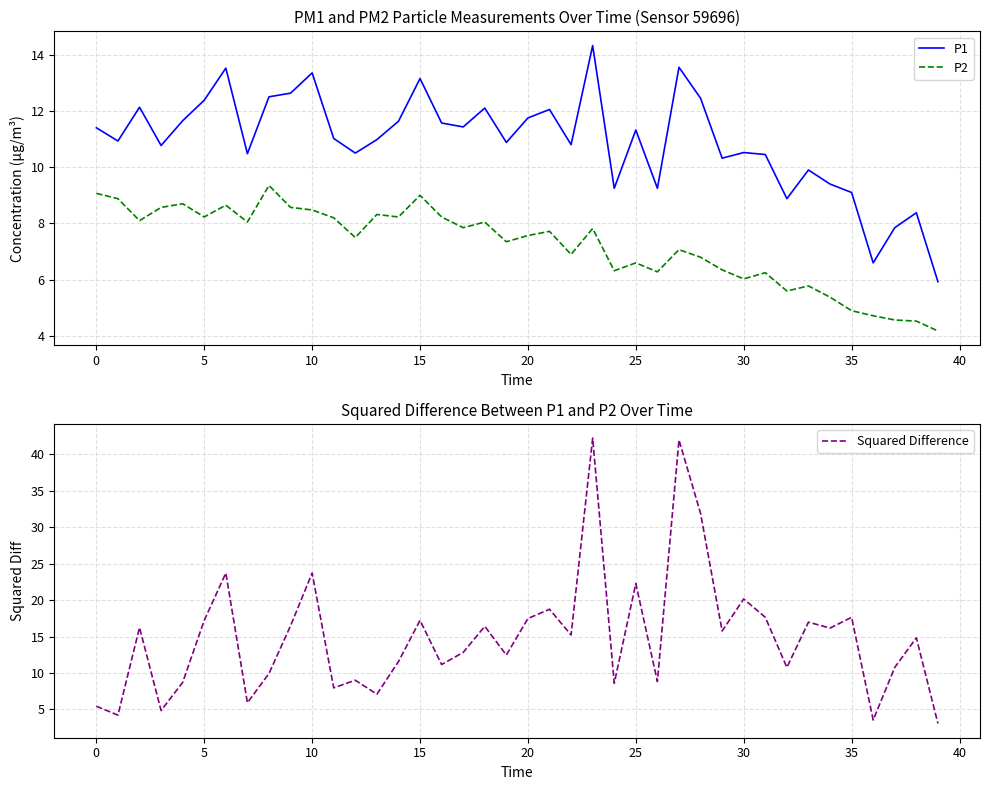

What are all the series names shown in the legend?

P1, P2, Squared Difference